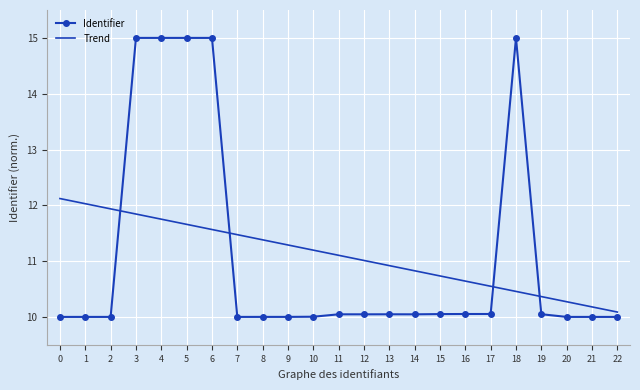

What is the spread (max minus min) of values at 9?

1.3